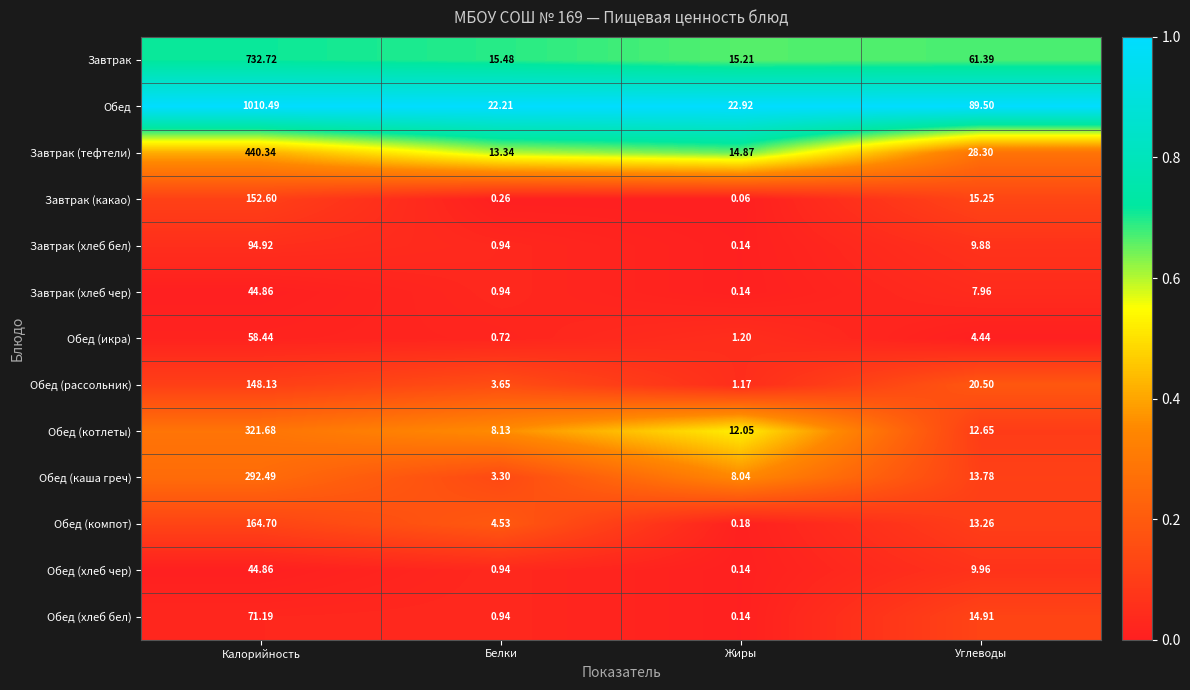

At how many categories does at least one series exceed 0?

4